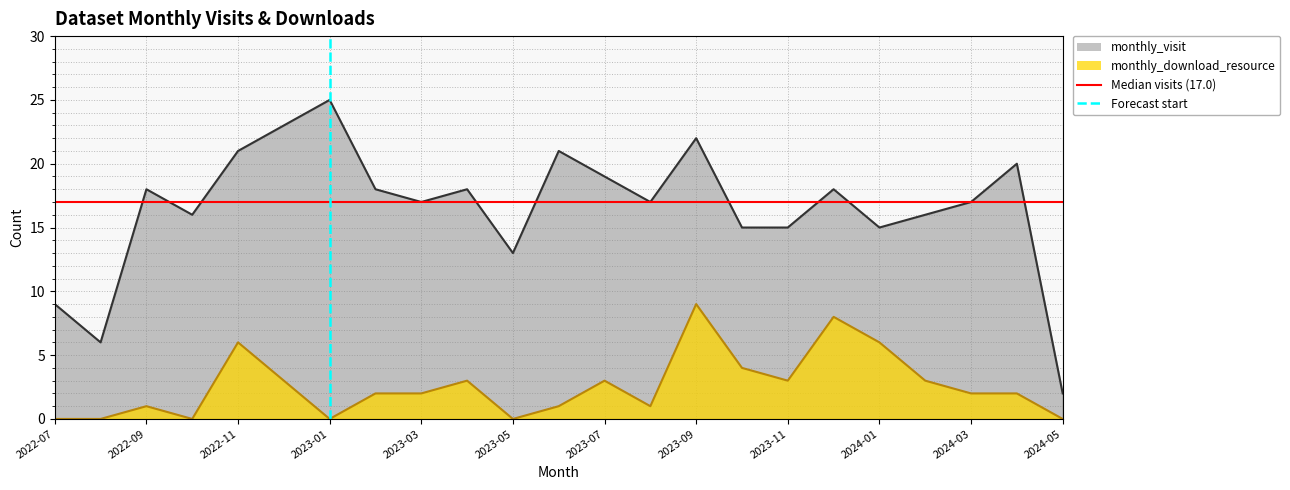

What is the sum of the Median visits (17.0) values at 2022-09 and 2022-07?

34